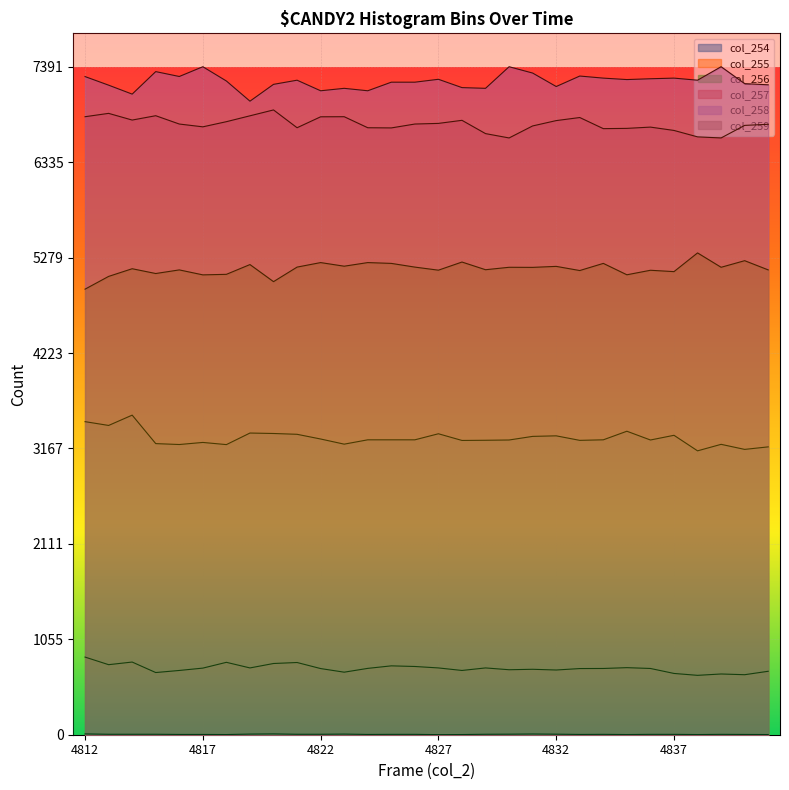

What is the difference between the maximum and minimum values in the col_259 series?

401